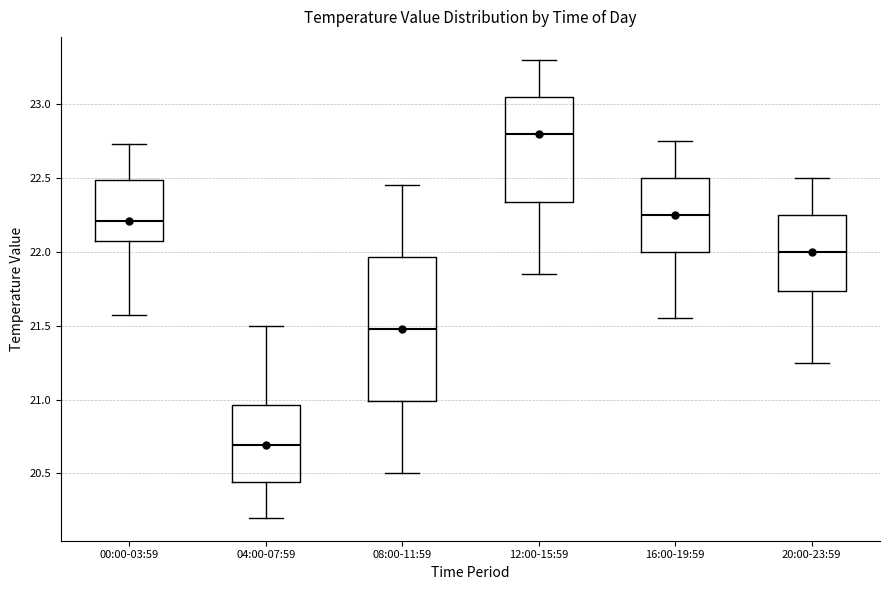

Reading left to right, transcribe this box plot: for each box, give where its median line is, the range the box spans, and where its two whiskers end, as read against the y-axis. The values are not printed on the chart, so give them approximately, as read against the axis.

00:00-03:59: median 22.20, box 22.05 to 22.50, whiskers 21.55 to 22.75
04:00-07:59: median 20.70, box 20.45 to 20.95, whiskers 20.20 to 21.50
08:00-11:59: median 21.50, box 21.00 to 21.95, whiskers 20.50 to 22.45
12:00-15:59: median 22.80, box 22.35 to 23.05, whiskers 21.85 to 23.30
16:00-19:59: median 22.25, box 22.00 to 22.50, whiskers 21.55 to 22.75
20:00-23:59: median 22.00, box 21.75 to 22.25, whiskers 21.25 to 22.50